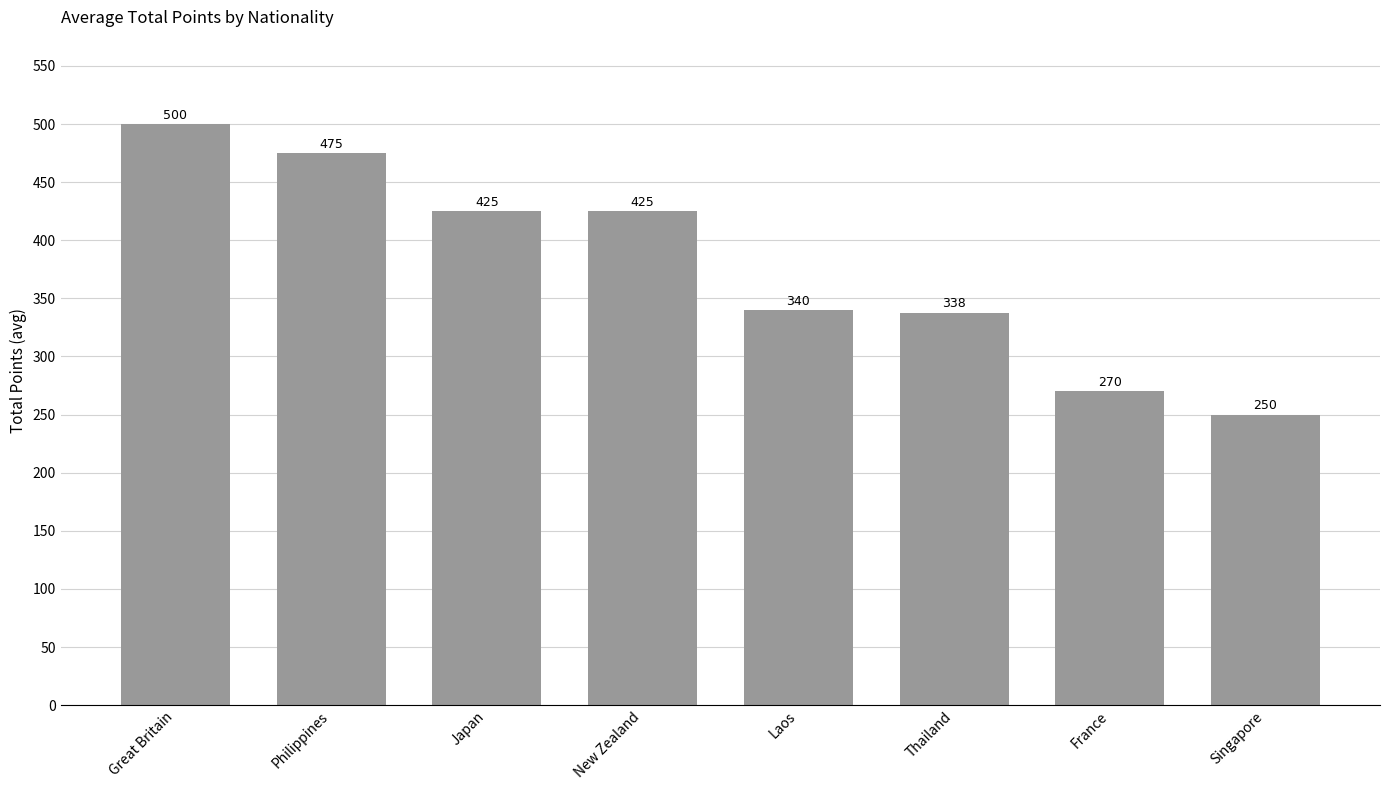

At which label does the data first exceed 425?

Great Britain